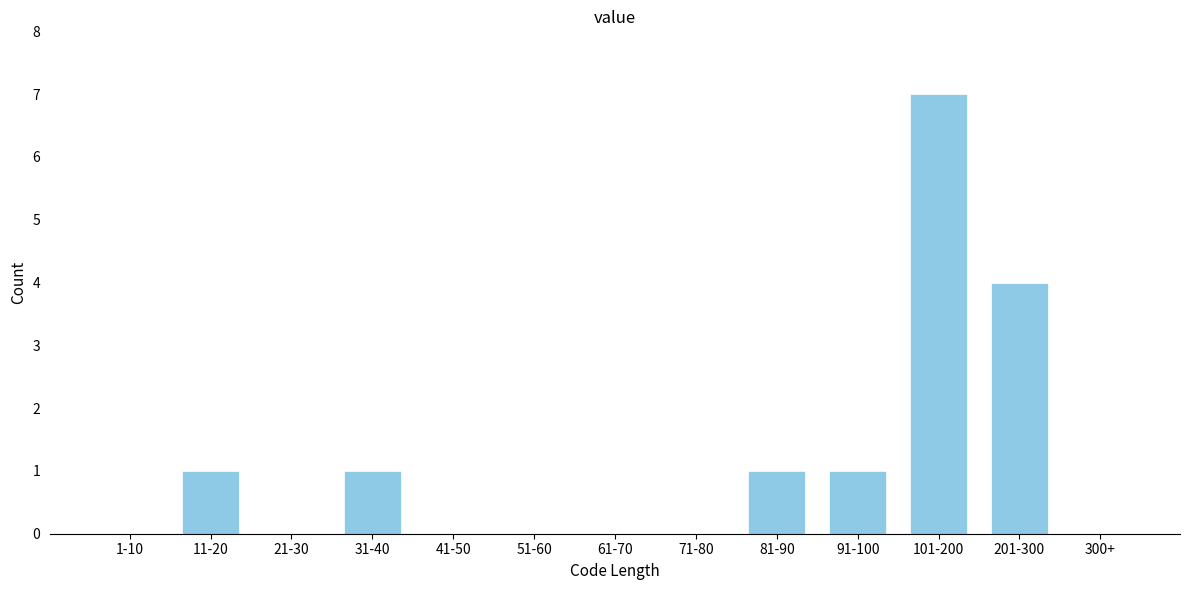

Reading left to right, transcribe all the data shown in this chart.

1-10=0	11-20=1	21-30=0	31-40=1	41-50=0	51-60=0	61-70=0	71-80=0	81-90=1	91-100=1	101-200=7	201-300=4	300+=0